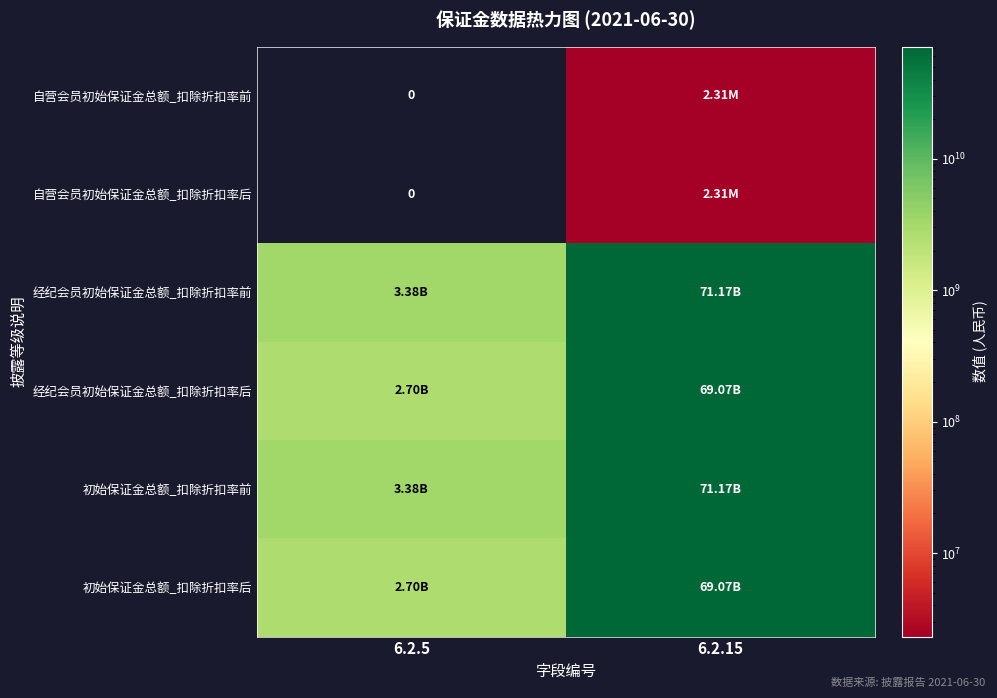

Rank the series at 6.2.5 from lowest to highest value.

自营会员初始保证金总额_扣除折扣率前, 自营会员初始保证金总额_扣除折扣率后, 经纪会员初始保证金总额_扣除折扣率后, 初始保证金总额_扣除折扣率后, 经纪会员初始保证金总额_扣除折扣率前, 初始保证金总额_扣除折扣率前